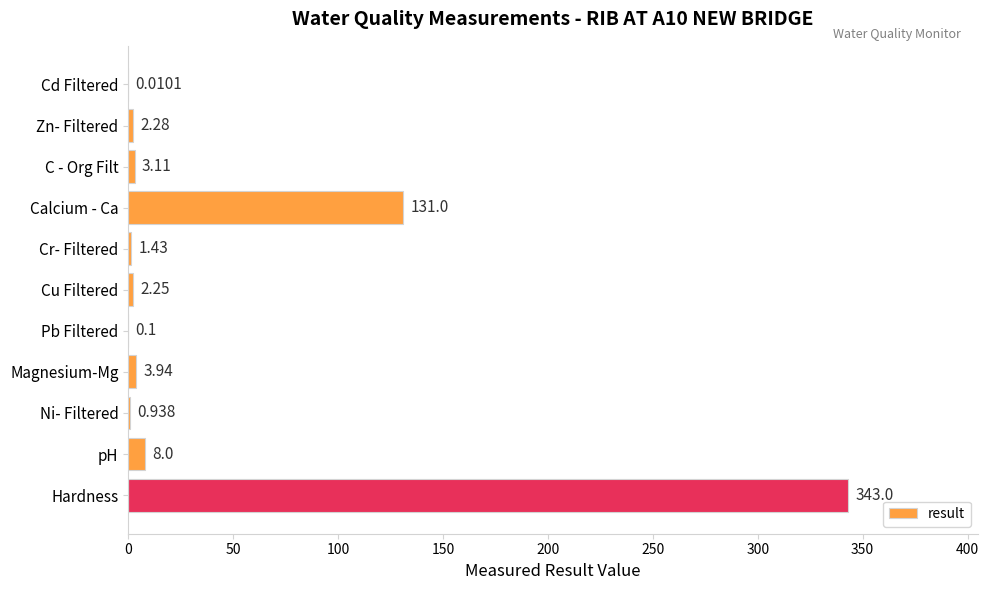

Where is the data nearest to the value 171?

Calcium - Ca